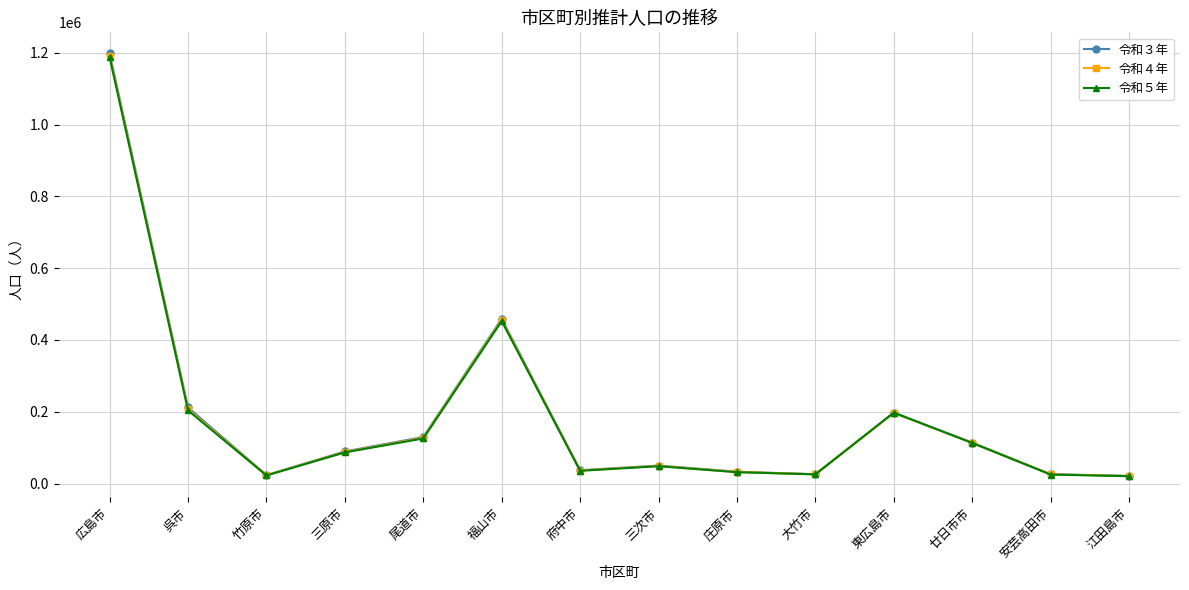

What is the maximum value shown in the chart?

1198070